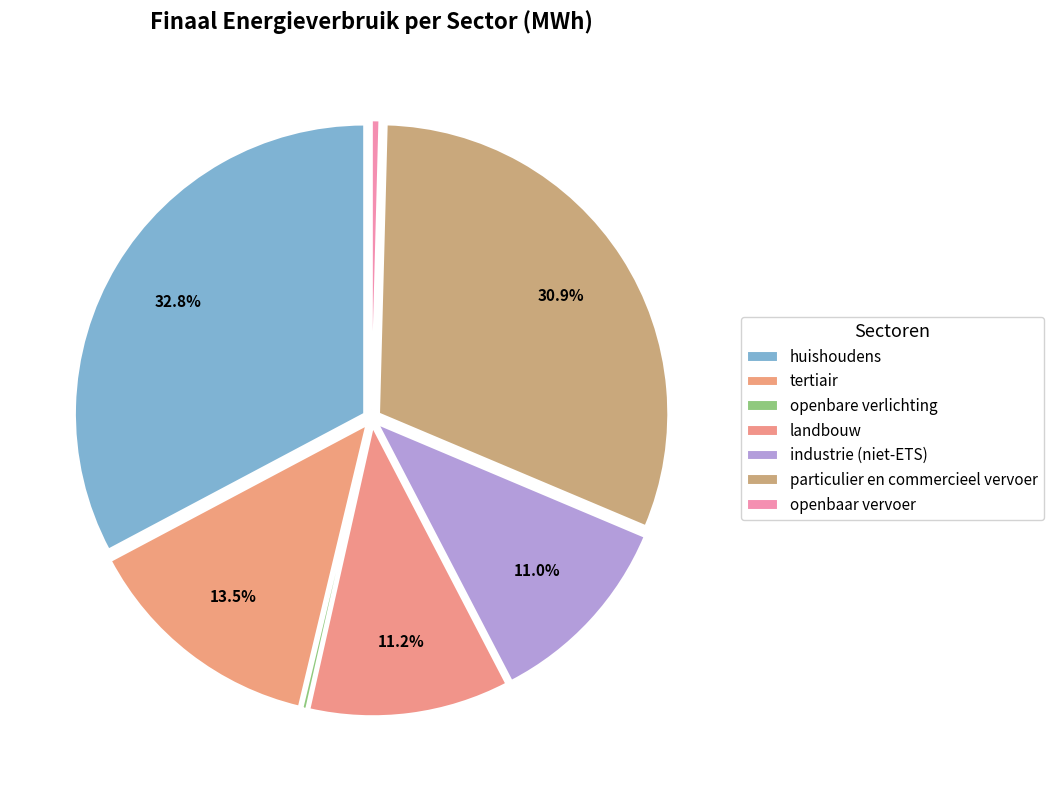

What percentage do openbaar vervoer and particulier en commercieel vervoer together represent?

31.4%